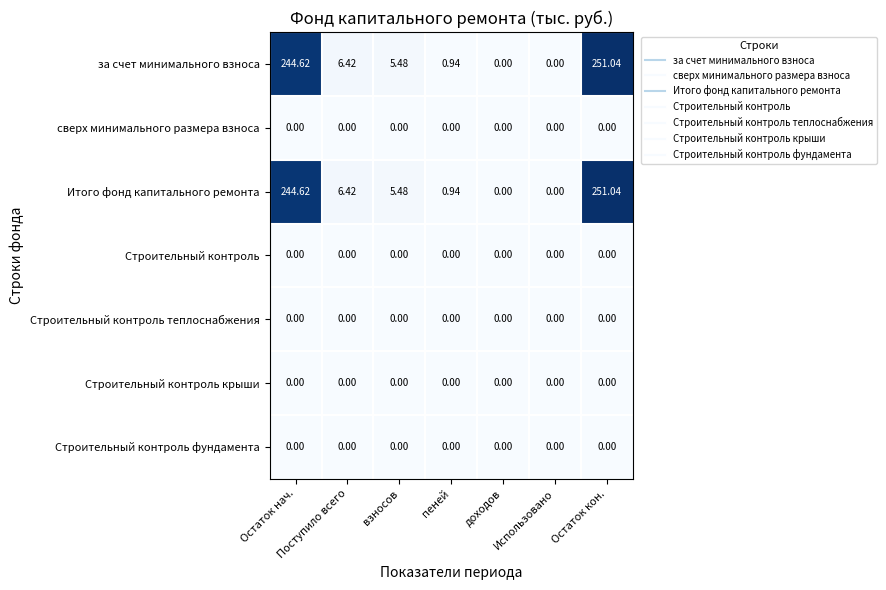

At which label is за счет минимального взноса closest to 125?

Поступило всего